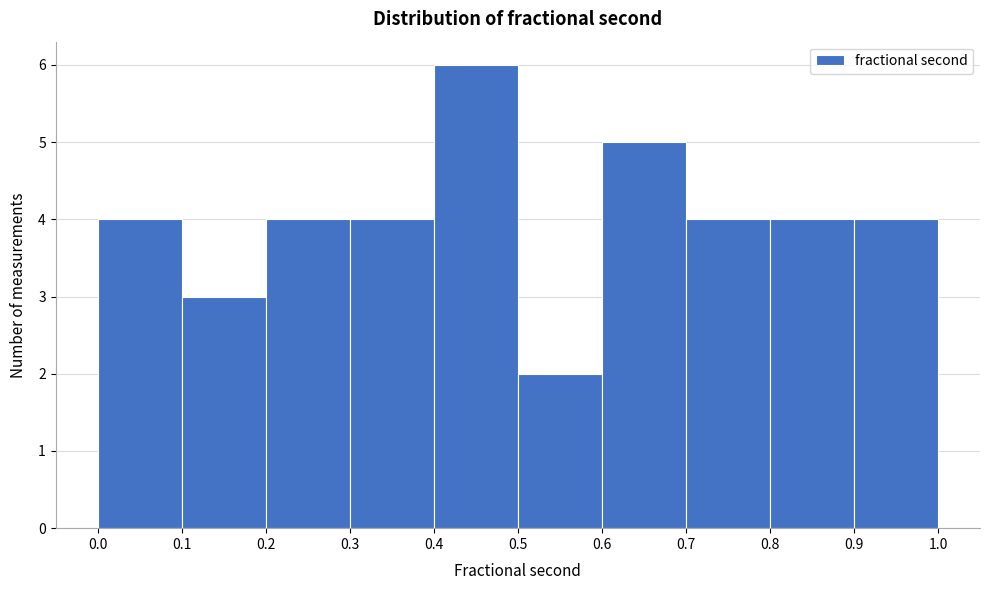

What is the height of the bar covering 0.2 to 0.3 on the x-axis? The values are not printed on the chart, so give them approximately, as read against the axis.

4